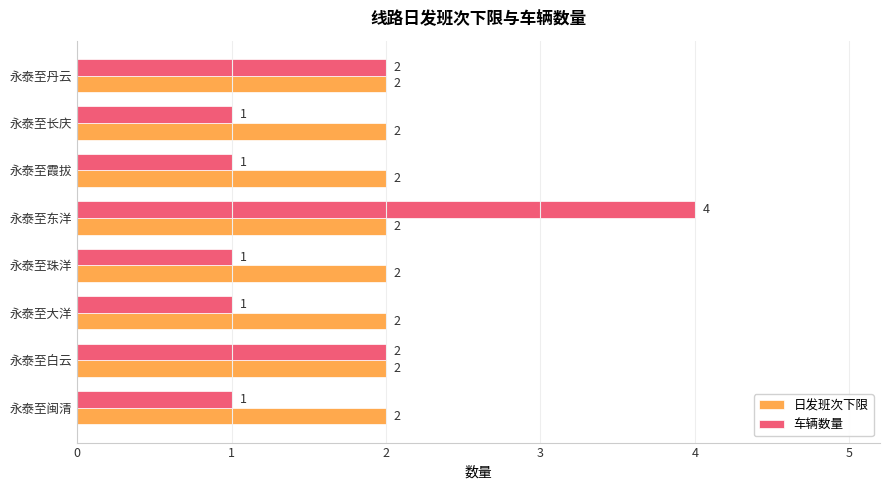

Rank the series at 永泰至大洋 from lowest to highest value.

车辆数量, 日发班次下限